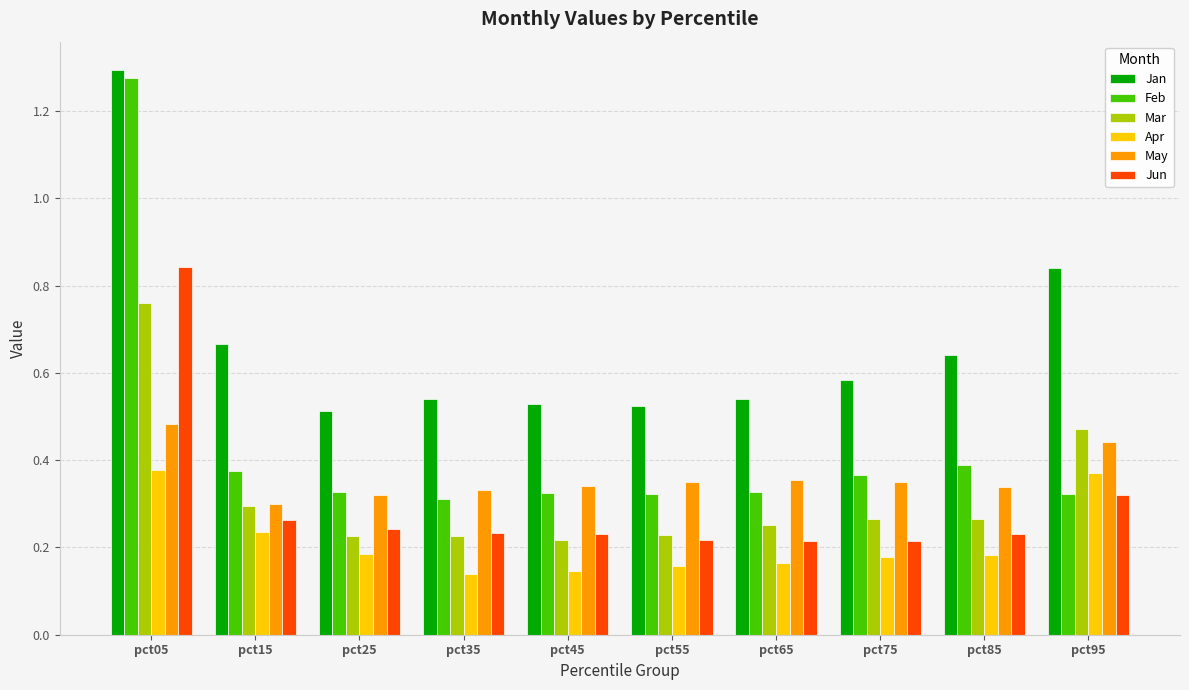

Which label corresponds to the largest value in the chart?

pct05